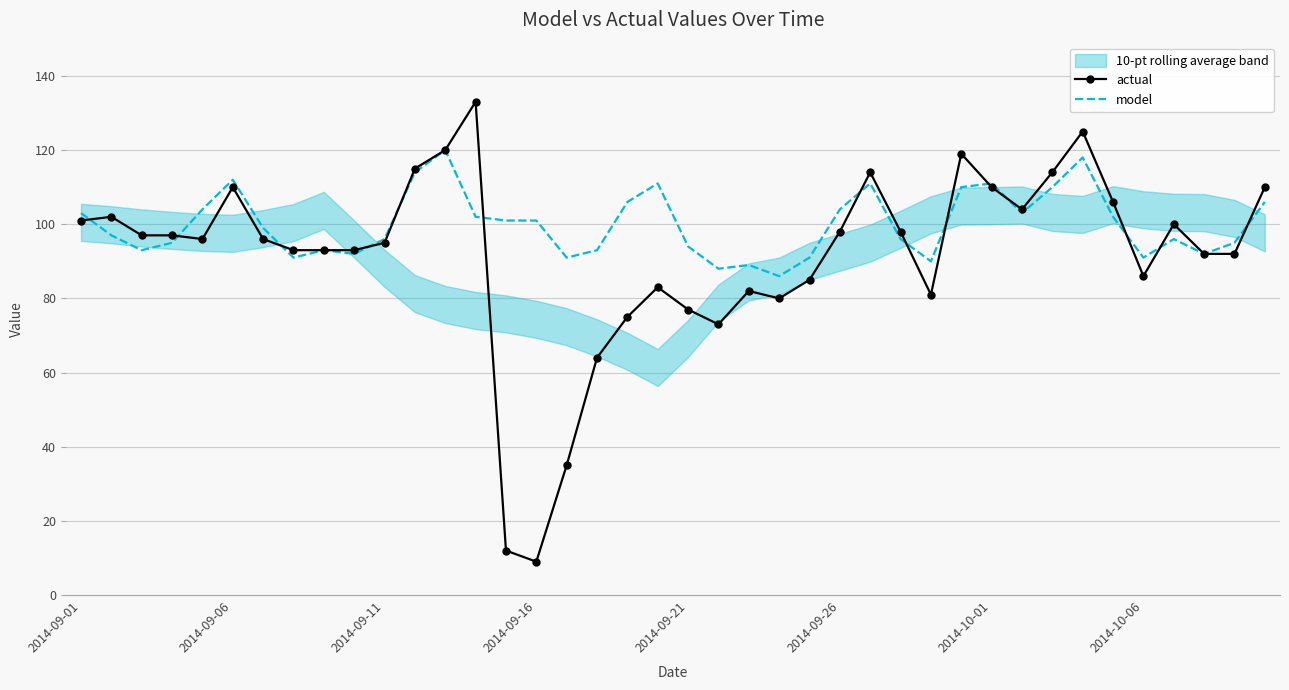

What is the lowest value of the actual series?

9